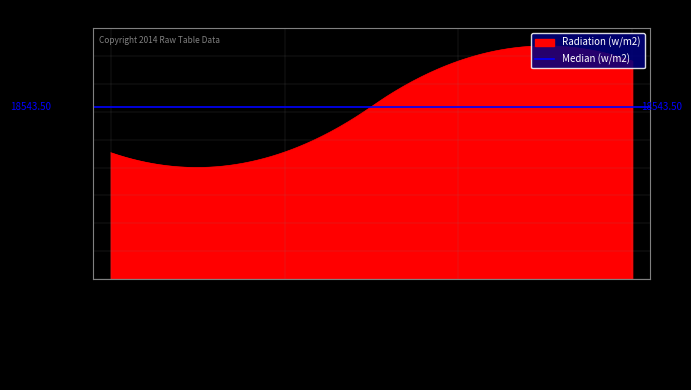

Reading left to right, extract all data points from this chart.

13580	13649	23438	23446